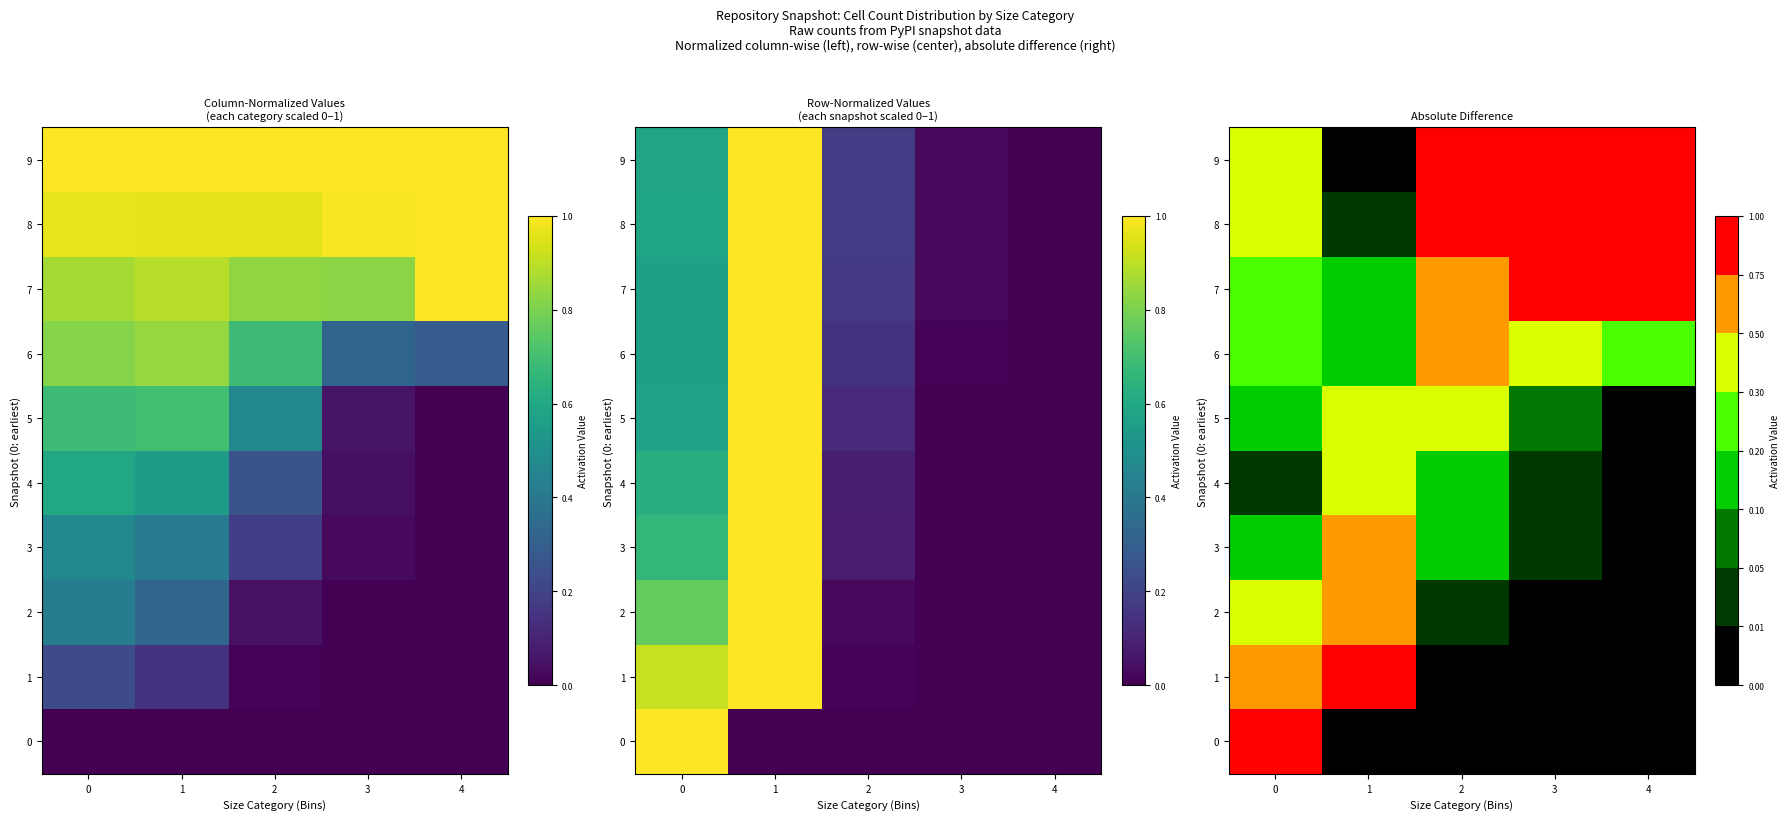

The 7 series shows 0.7 at 2. True or false?

True